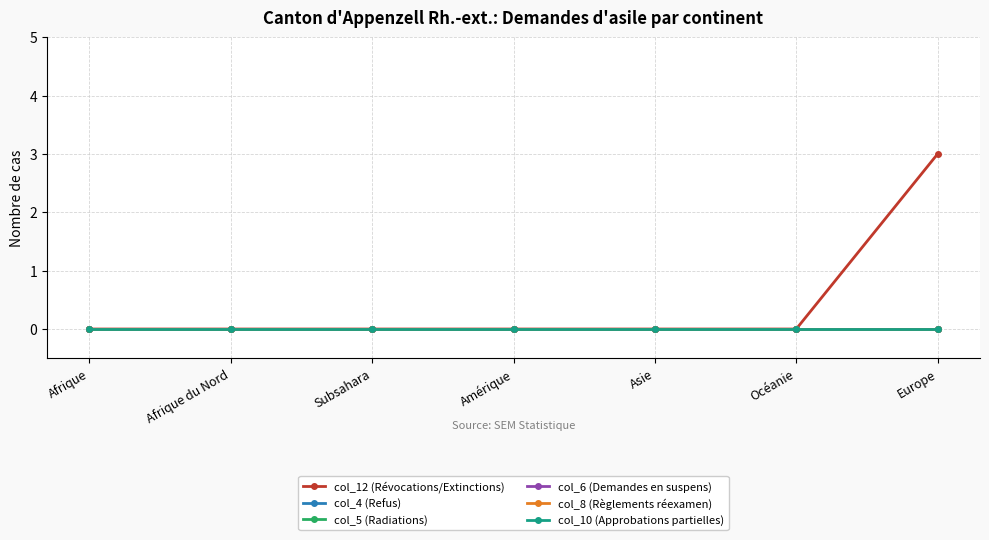

What position from the left is Amérique?

4